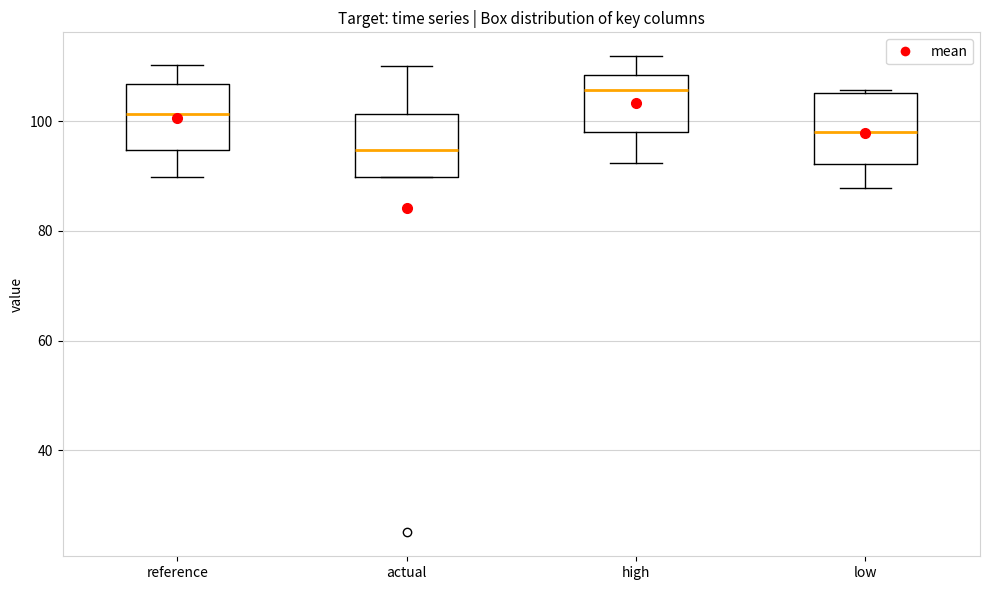

Where does the median line of the box for reference sit on the y-axis? The values are not printed on the chart, so give them approximately, as read against the axis.

102